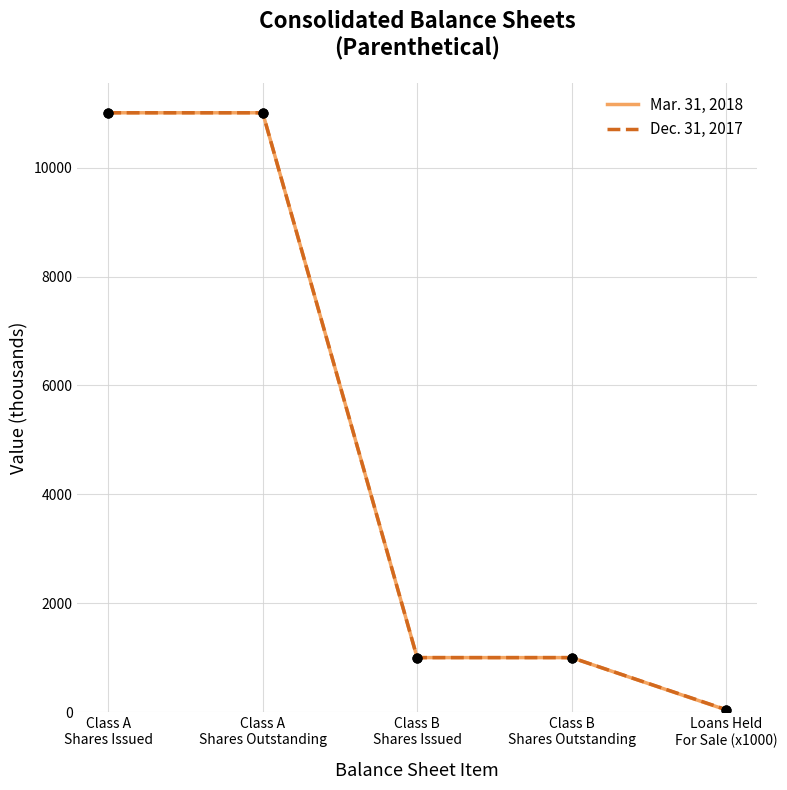

Which series reaches the minimum Y coordinate?

Mar. 31, 2018